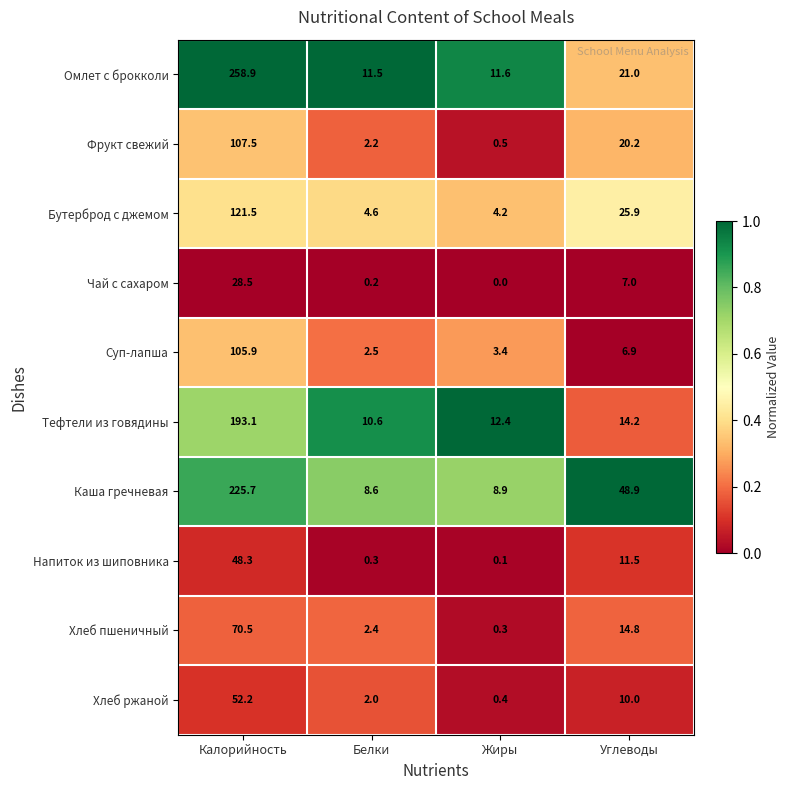

What is the difference between the Тефтели из говядины values at Жиры and Углеводы?

1.8